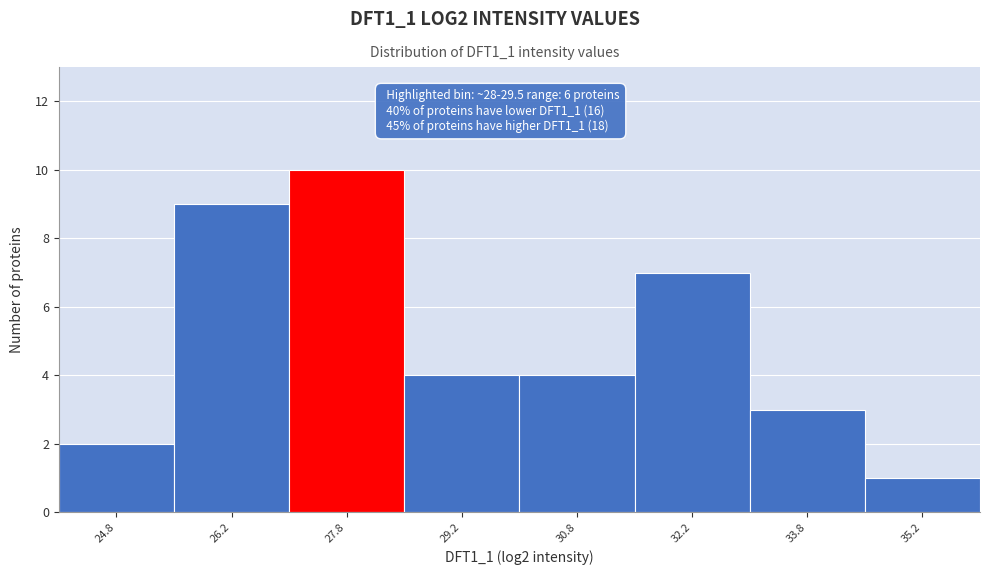

Which range on the x-axis has the tallest bar?

27.0 to 28.5